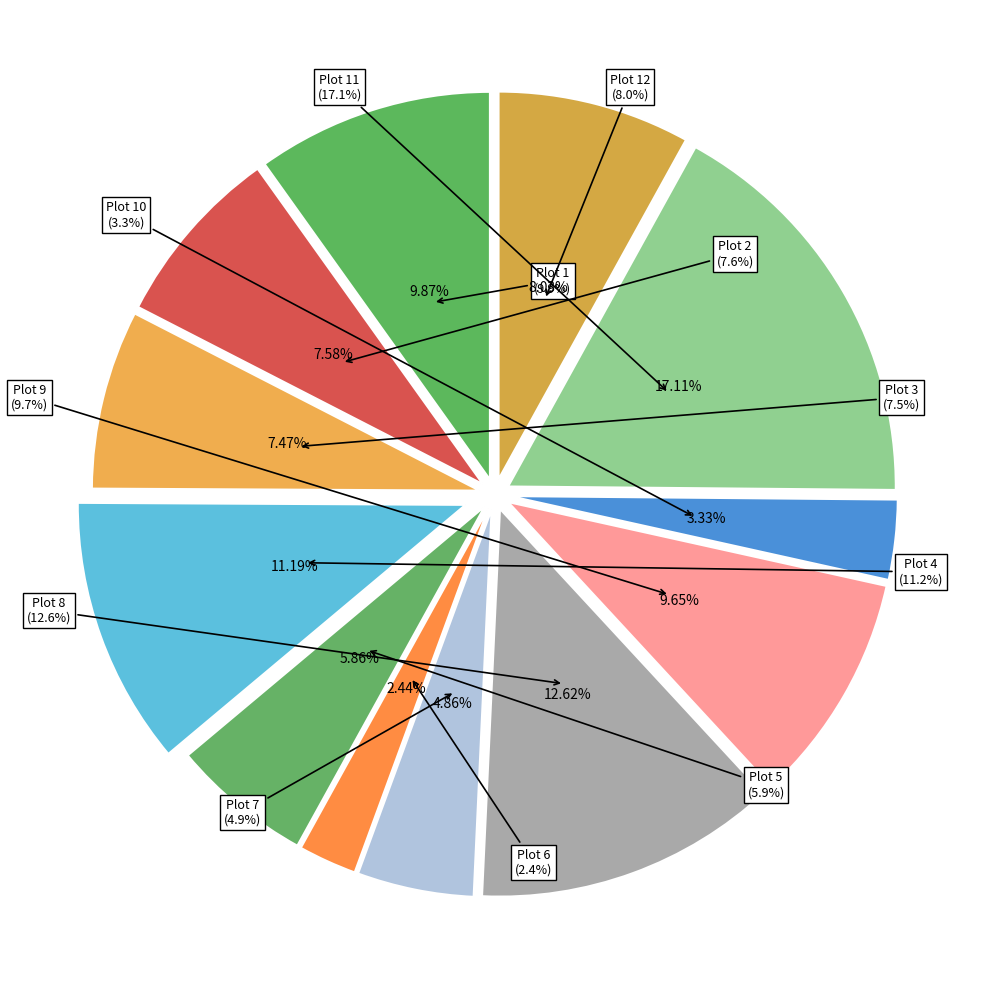

Count the number of slices in the pie.

12